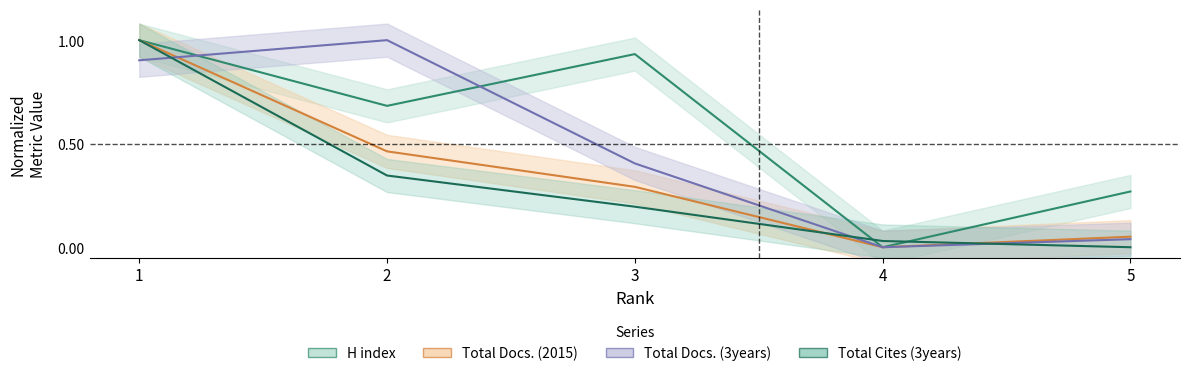

How many lines are shown in the chart?

4